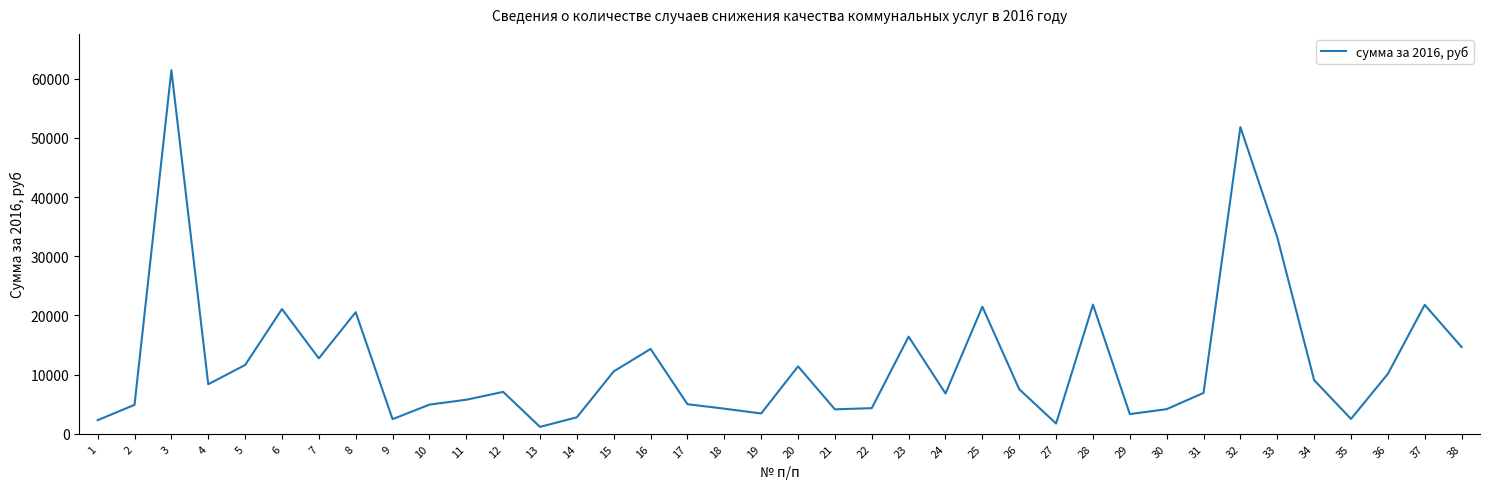

The value at 38 is 14664.2. True or false?

True